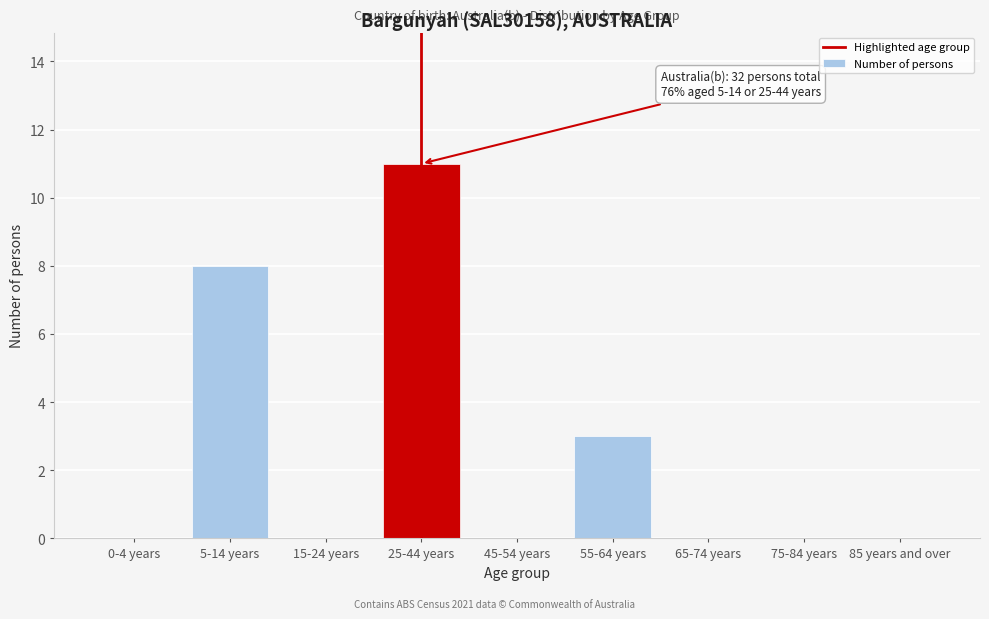

Reading left to right, extract all data points from this chart.

0-4 years=0	5-14 years=8	15-24 years=0	25-44 years=11	45-54 years=0	55-64 years=3	65-74 years=0	75-84 years=0	85 years and over=0